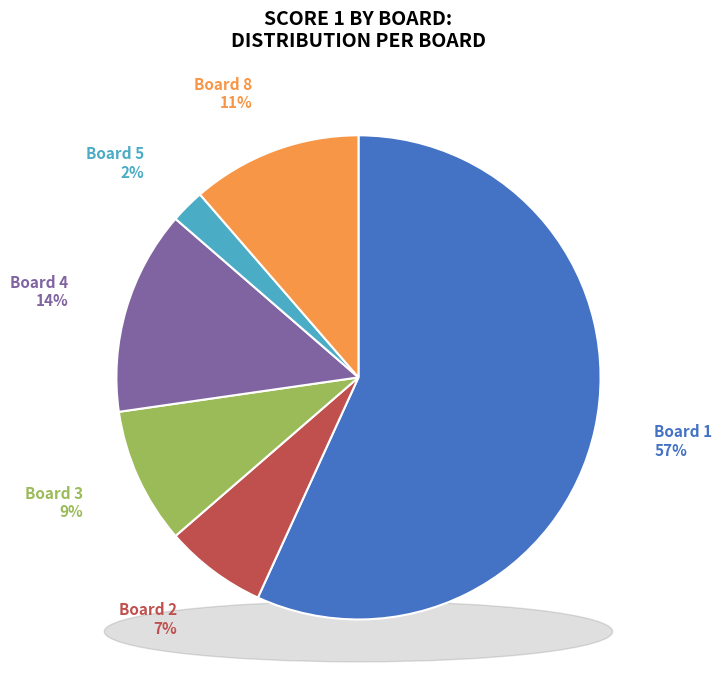

To the nearest percent, what percentage of the pie is Board 5?

2%